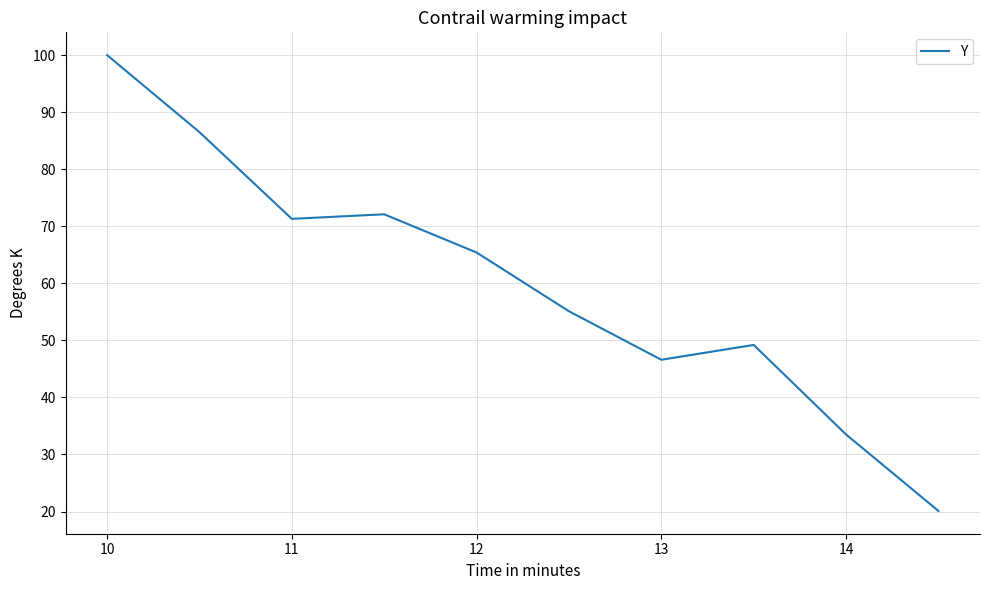

What is the difference between the maximum and minimum values?

79.9